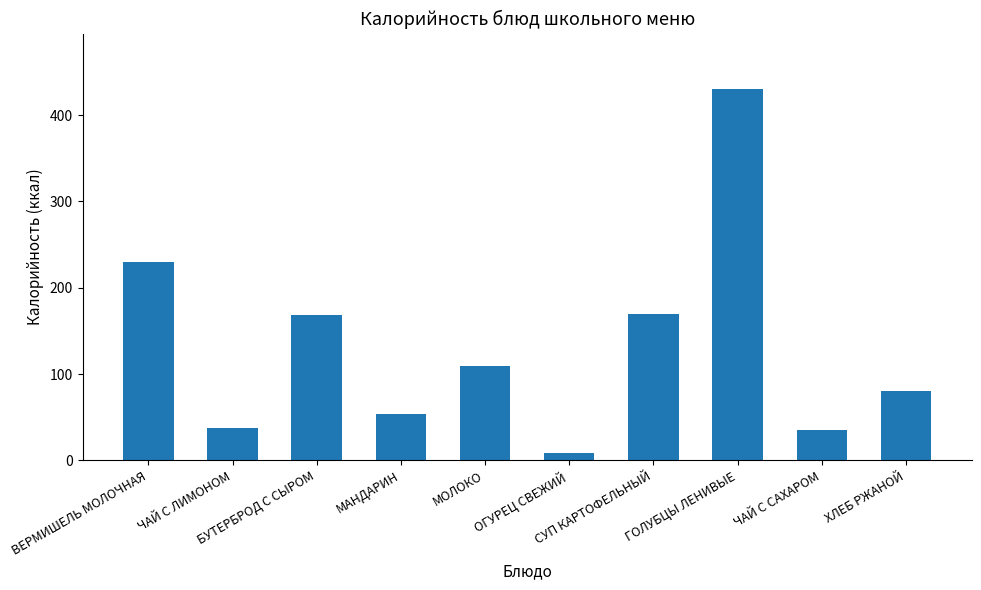

Which category has the highest value across all series?

ГОЛУБЦЫ ЛЕНИВЫЕ